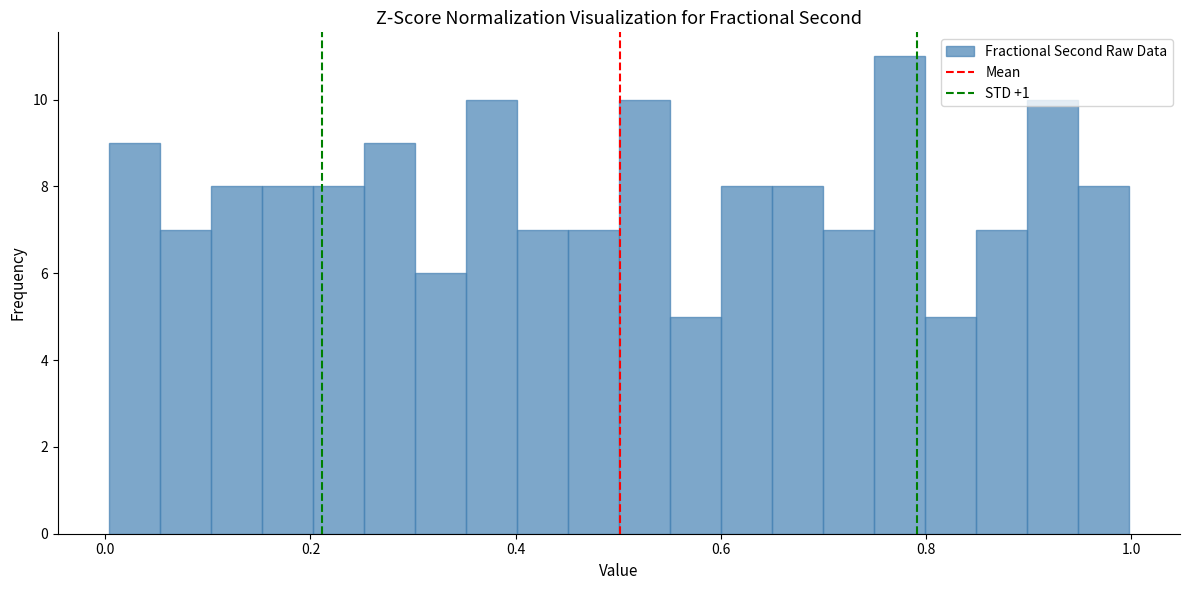

Around what value on the x-axis is the tallest bar? Give the approximate position of its centre, as read against the axis.

0.78